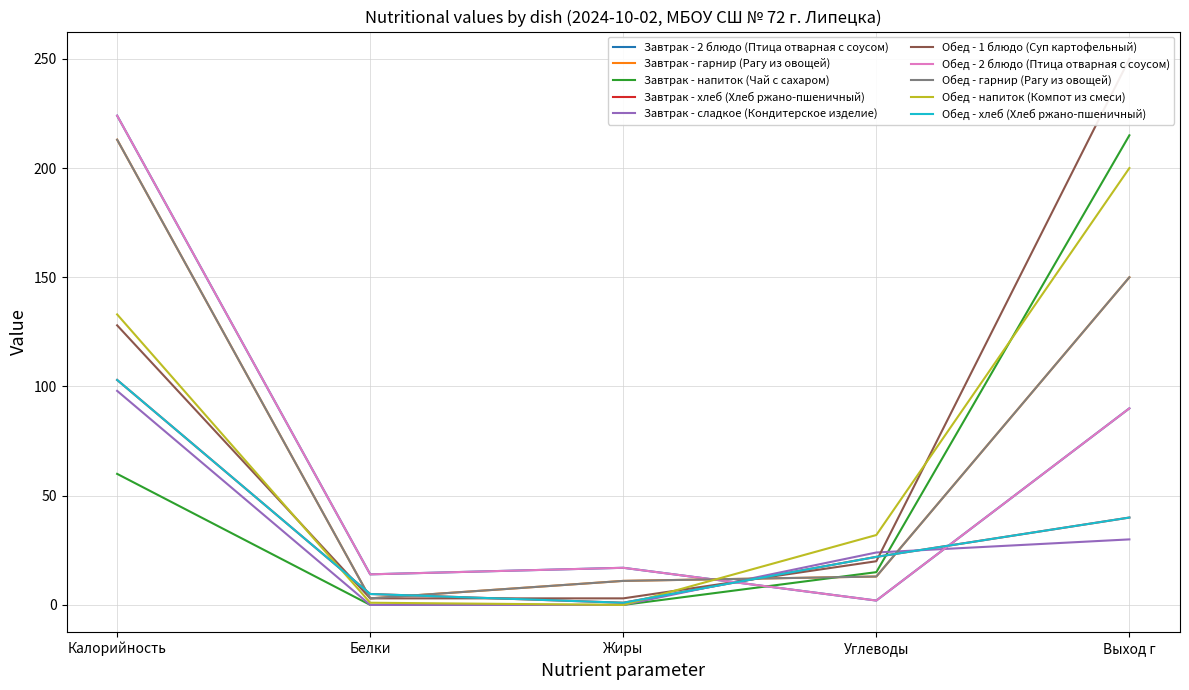

Count the number of categories in the chart.

5